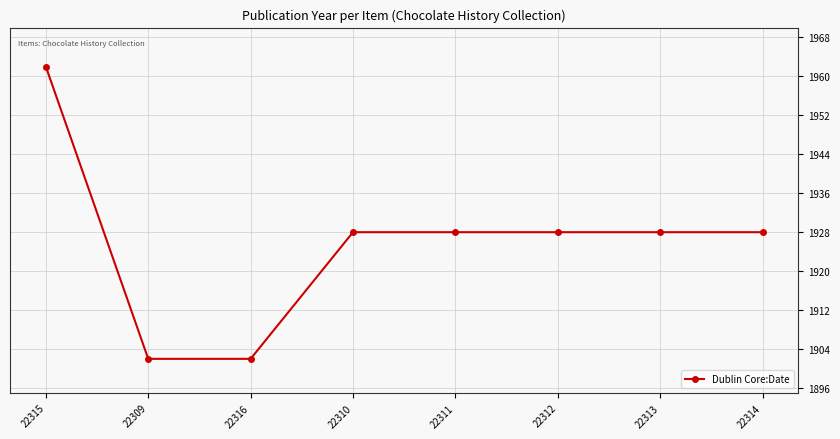

How many lines are shown in the chart?

1